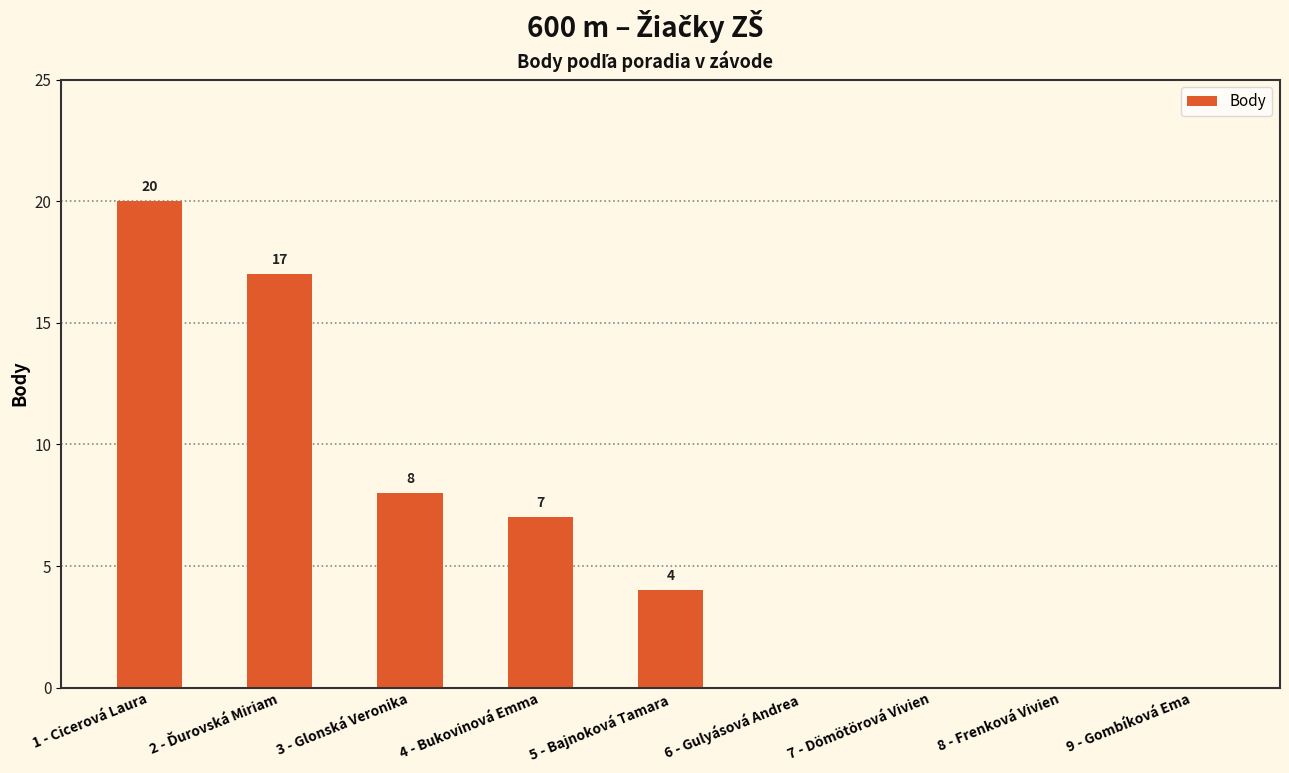

What is the sum of all values?

56